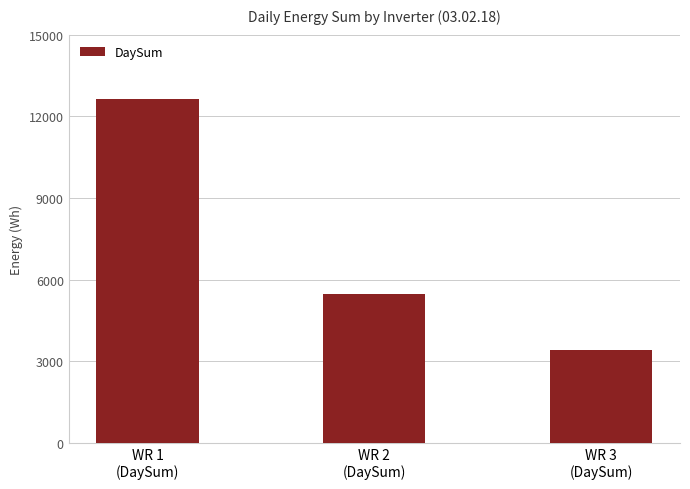

What is the ratio of the value at WR 2
(DaySum) to the value at WR 1
(DaySum)?

0.4